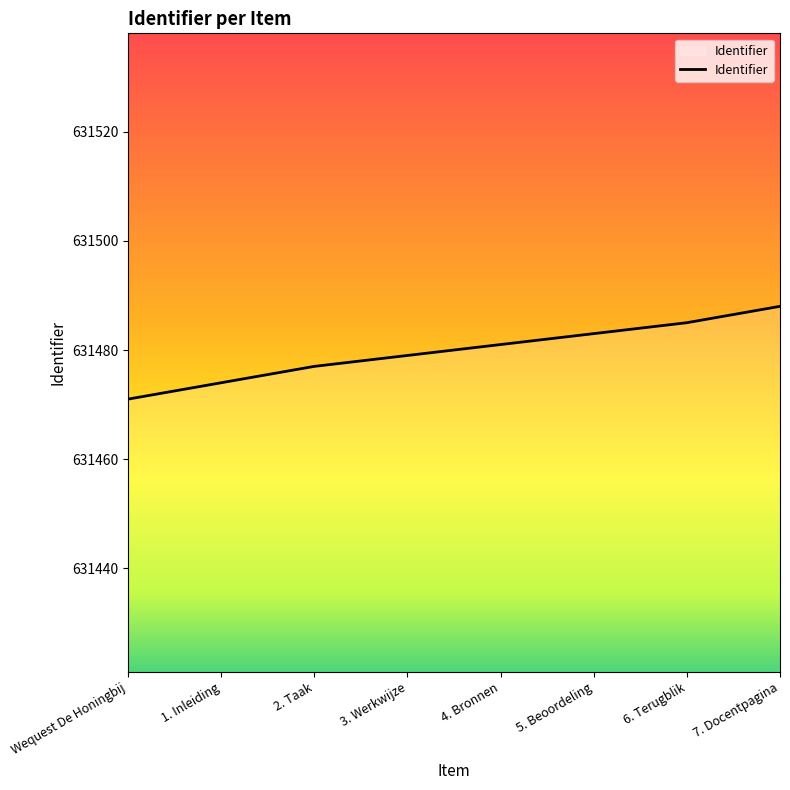

Reading right to left, what are all the values shown in this chart?

631488	631485	631483	631481	631479	631477	631474	631471